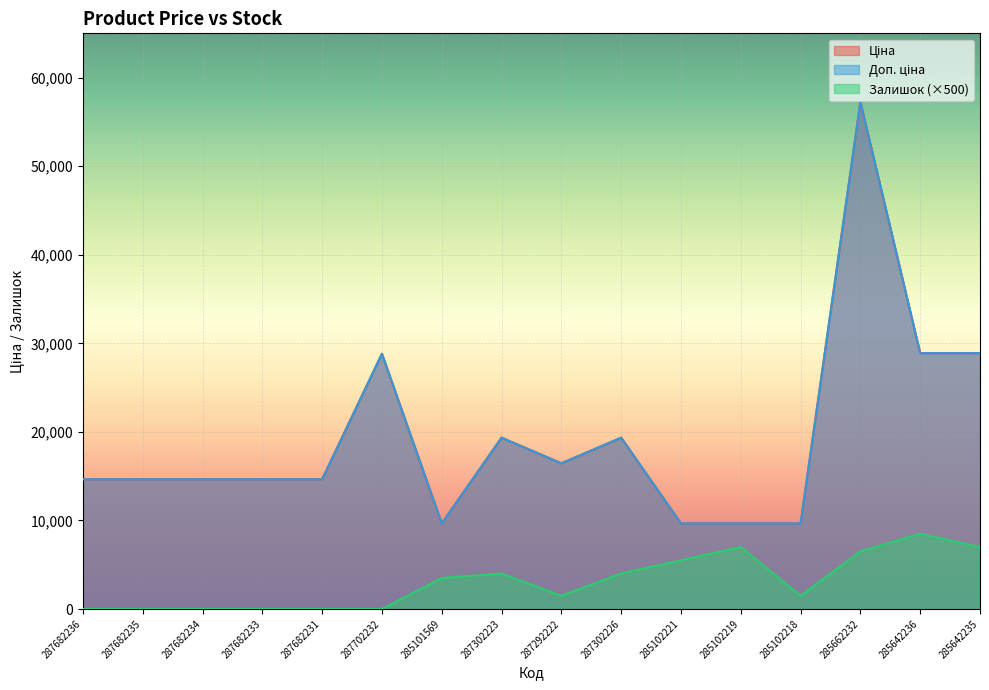

At how many categories does at least one series exceed 4766?

16